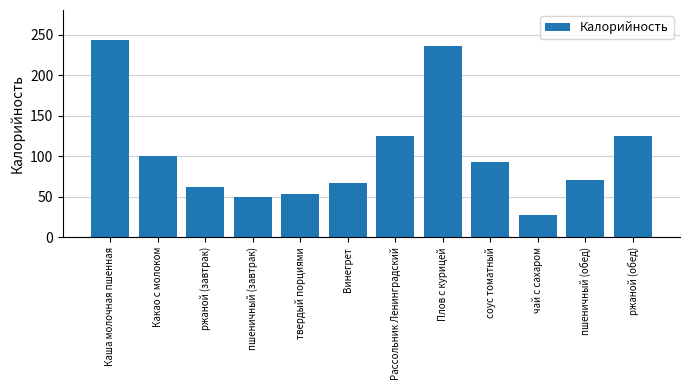

What value does the data have at Каша молочная пшенная?

244